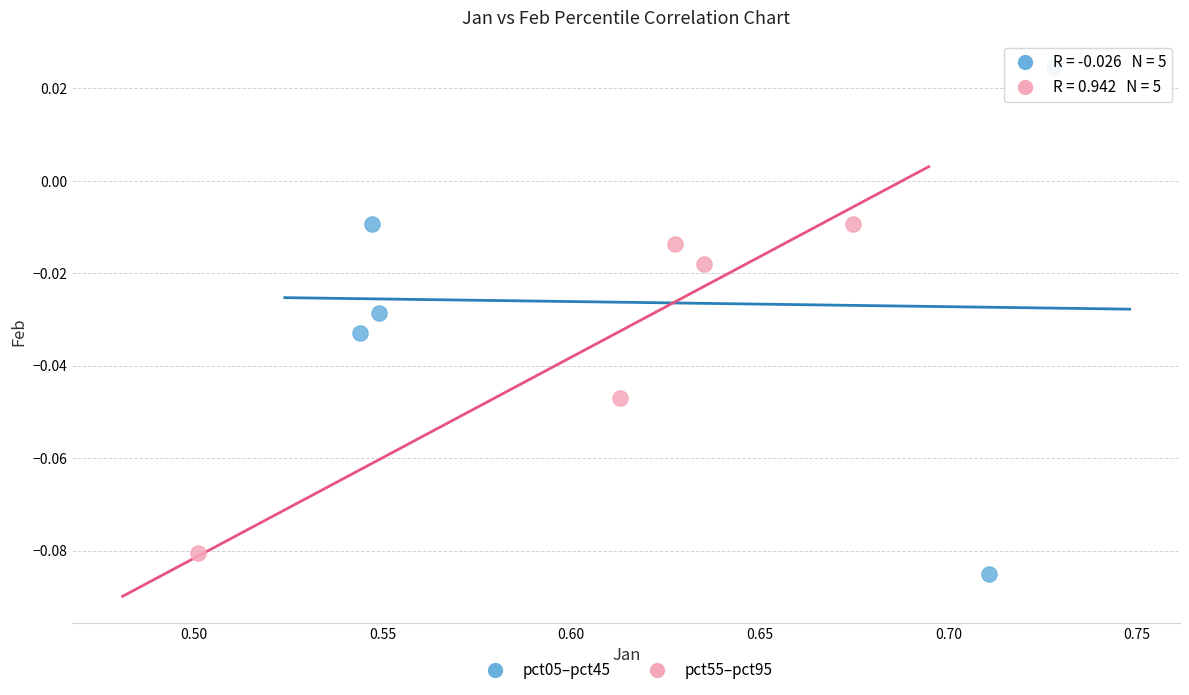

Which series contains the highest Y value?

pct05–pct45